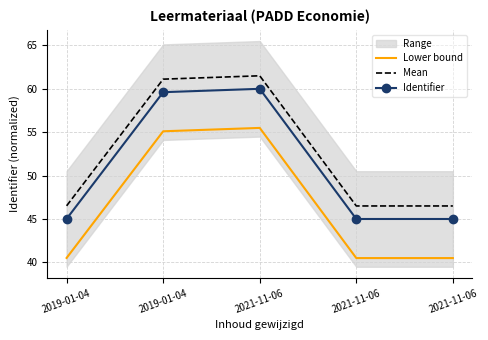

What is the difference between the Mean values at 2019-01-04 and 2019-01-04?

14.6